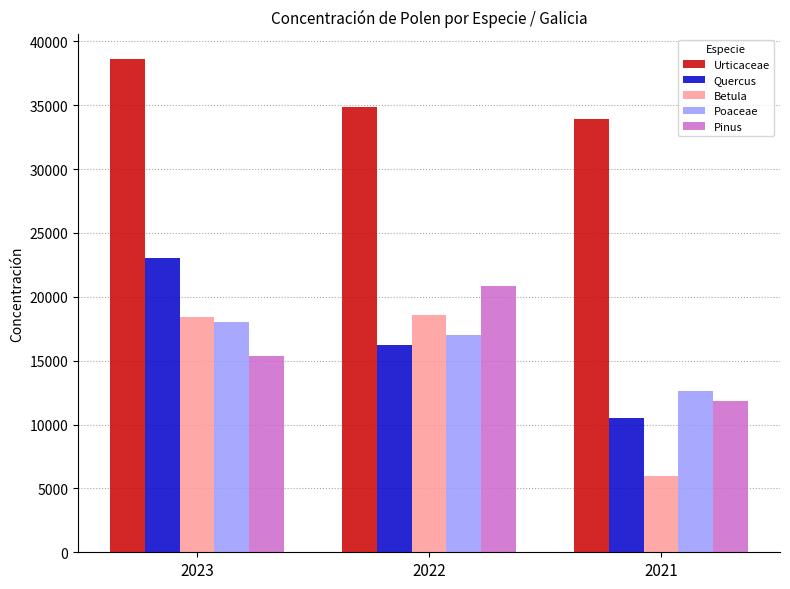

What is the sum of the Urticaceae values at 2021 and 2023?

72562